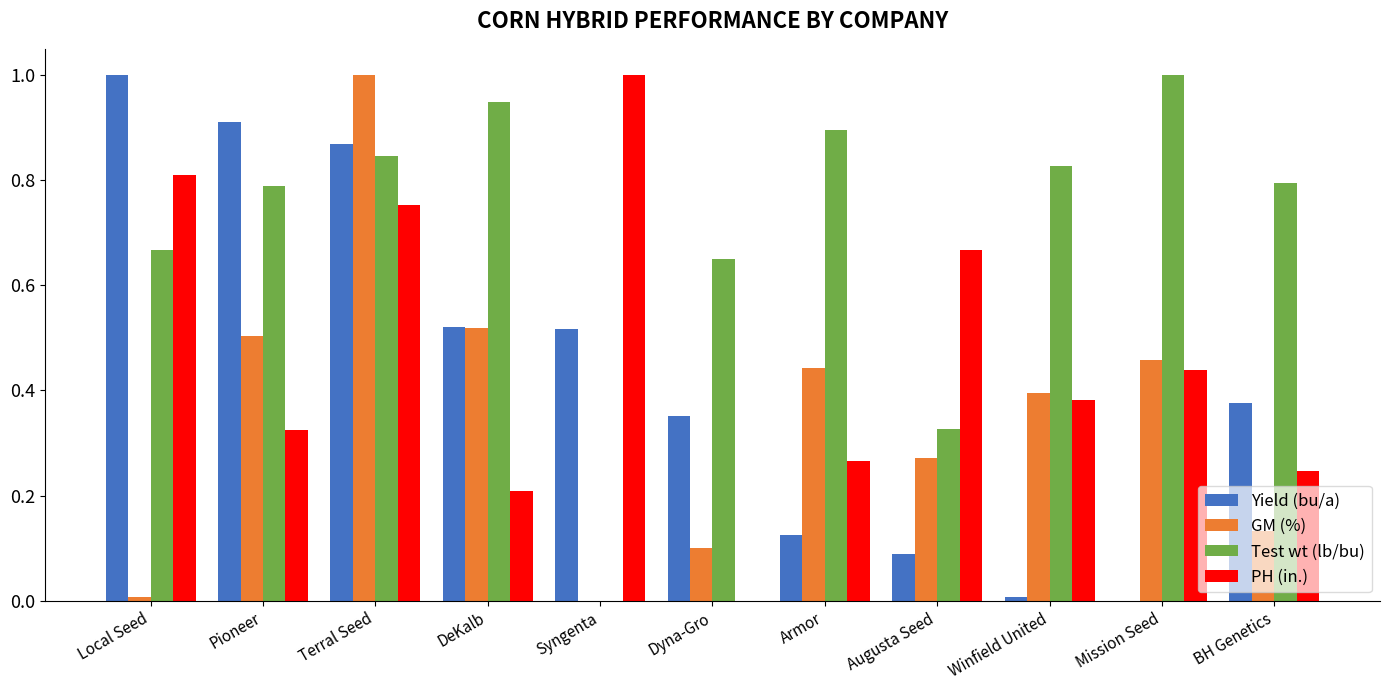

What is the sum of all PH (in.) values?

5.1